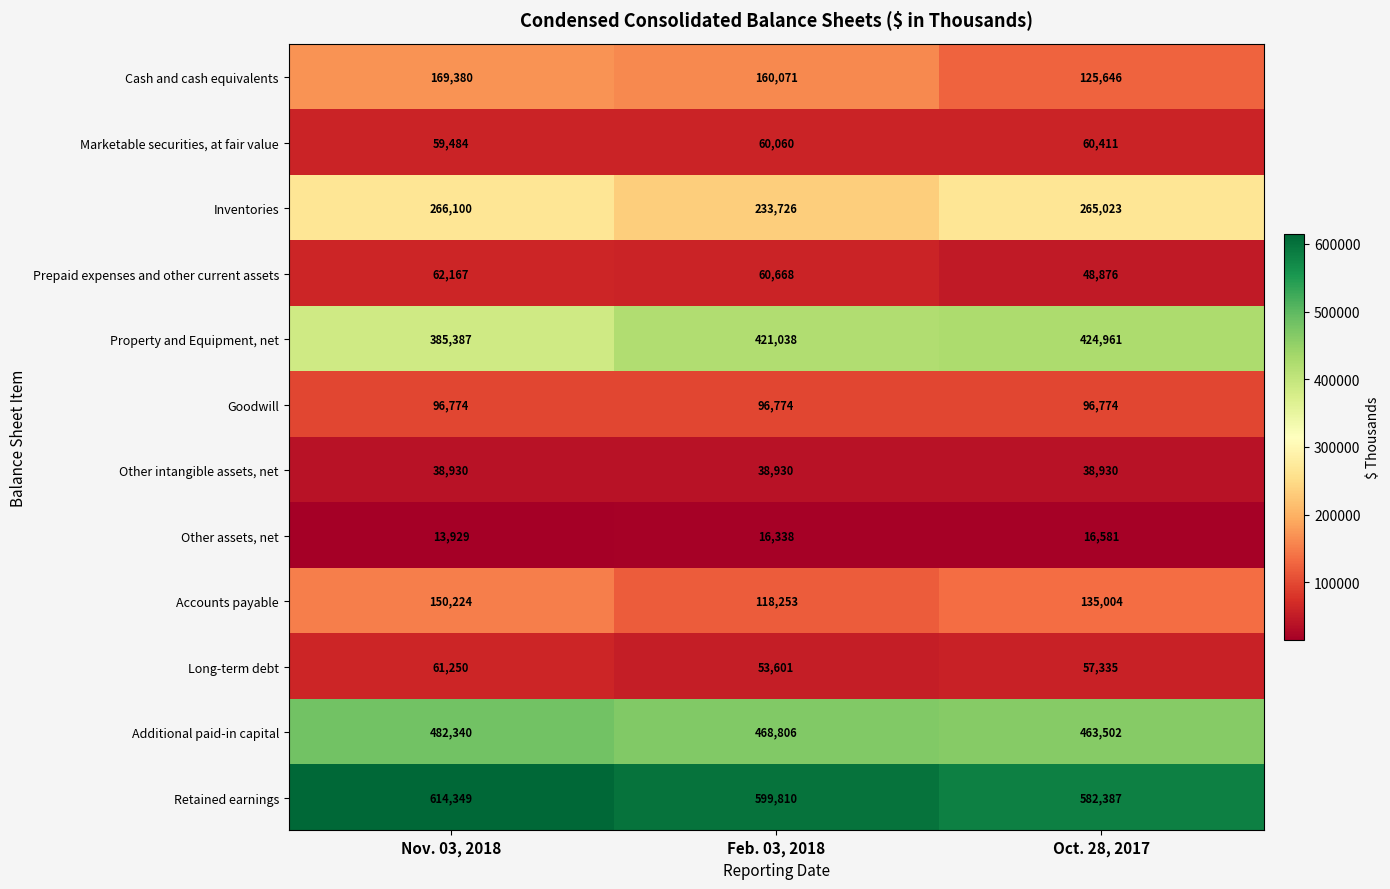

Which series changed the most between Nov. 03, 2018 and Oct. 28, 2017?

Cash and cash equivalents